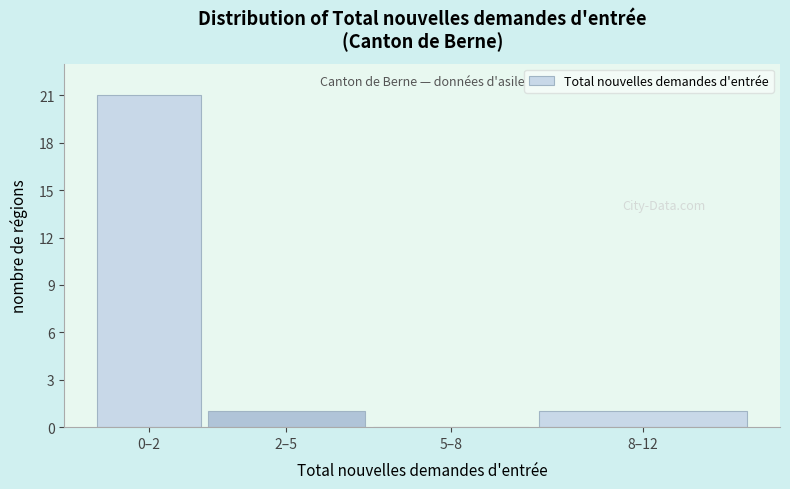

Reading left to right, what are all the values shown in this chart?

0–2=21	2–5=1	5–8=0	8–12=1